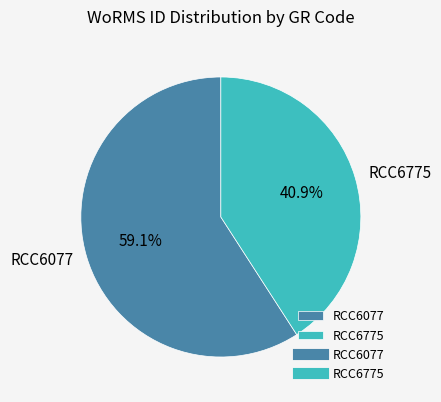

Which category has the biggest portion of the pie?

RCC6077